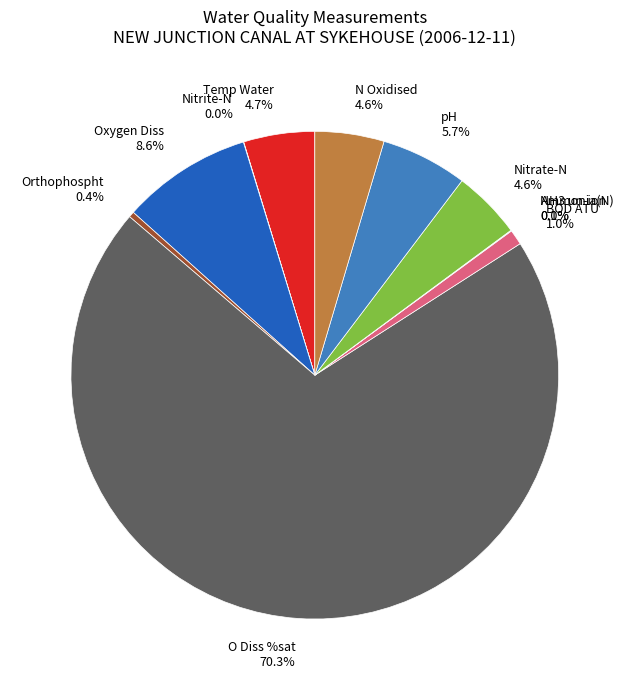

To the nearest percent, what portion does O Diss %sat represent?

70%